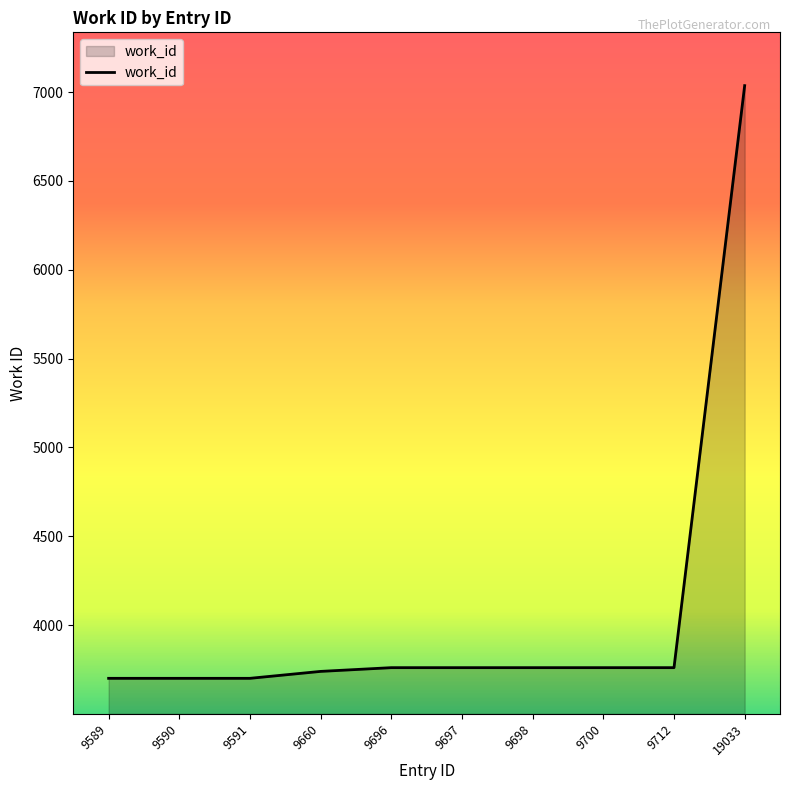

Does the chart have visible grid lines?

No